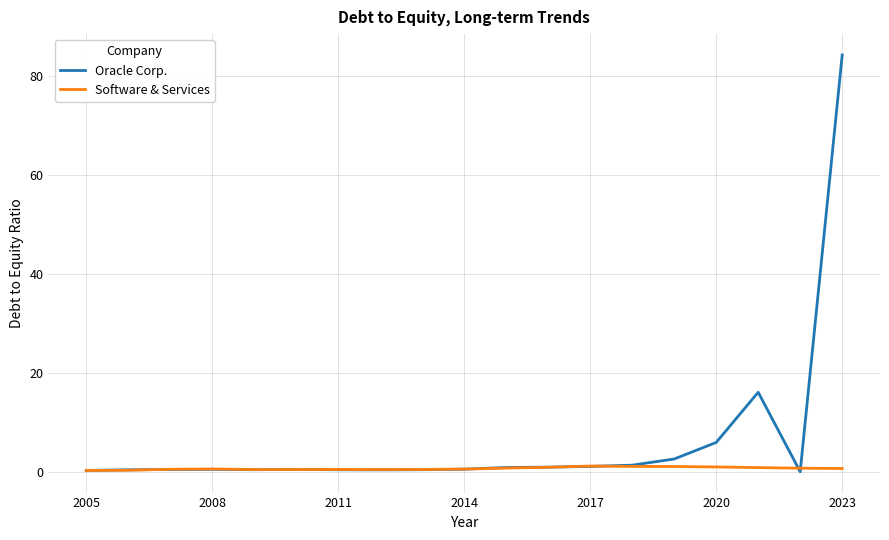

Does the chart have visible grid lines?

Yes